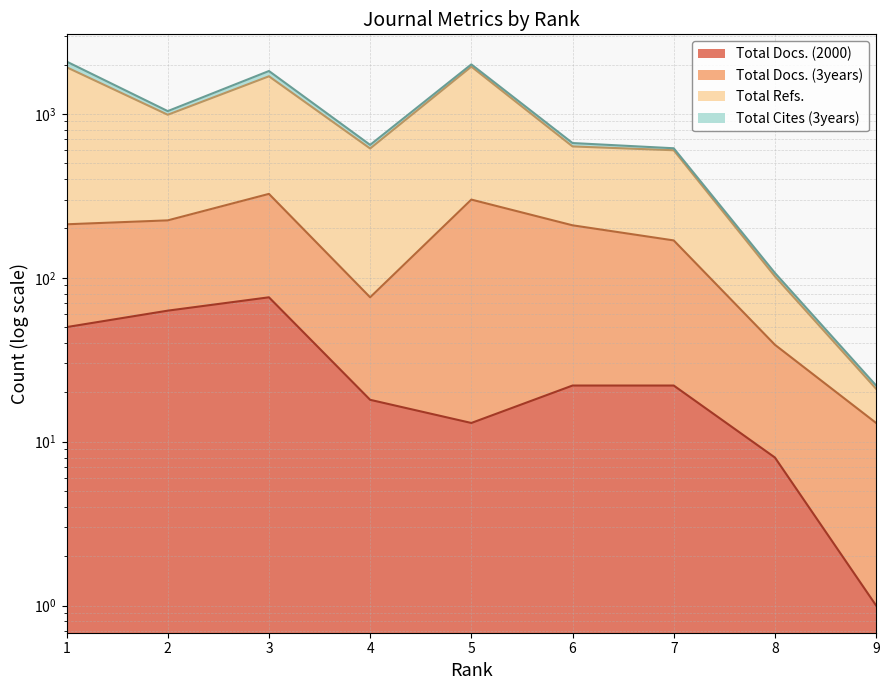

True or false: Total Refs. has more than 2 points higher than both neighbors.

False